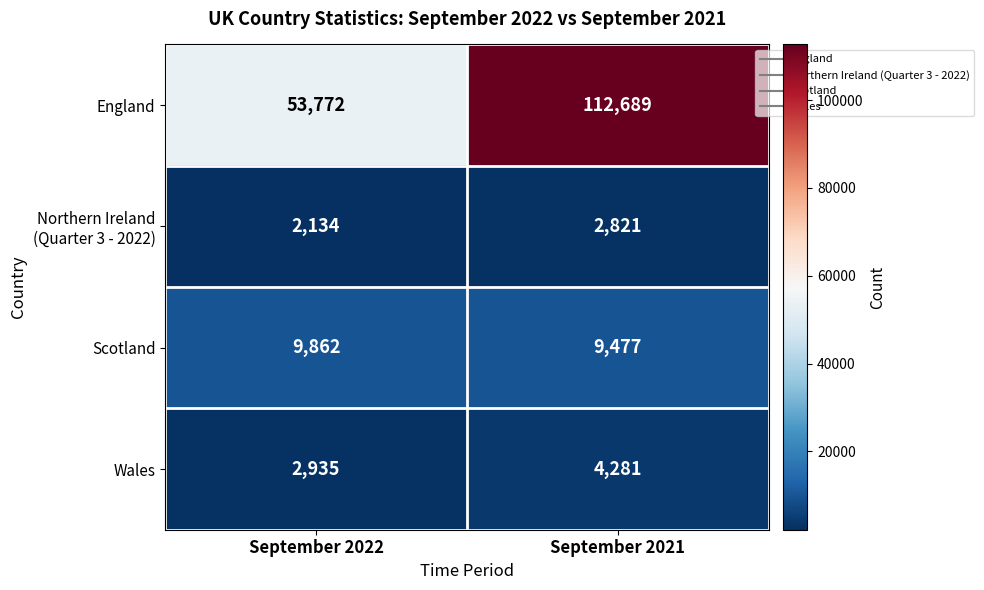

What is the difference between the maximum and minimum values in the Scotland series?

385